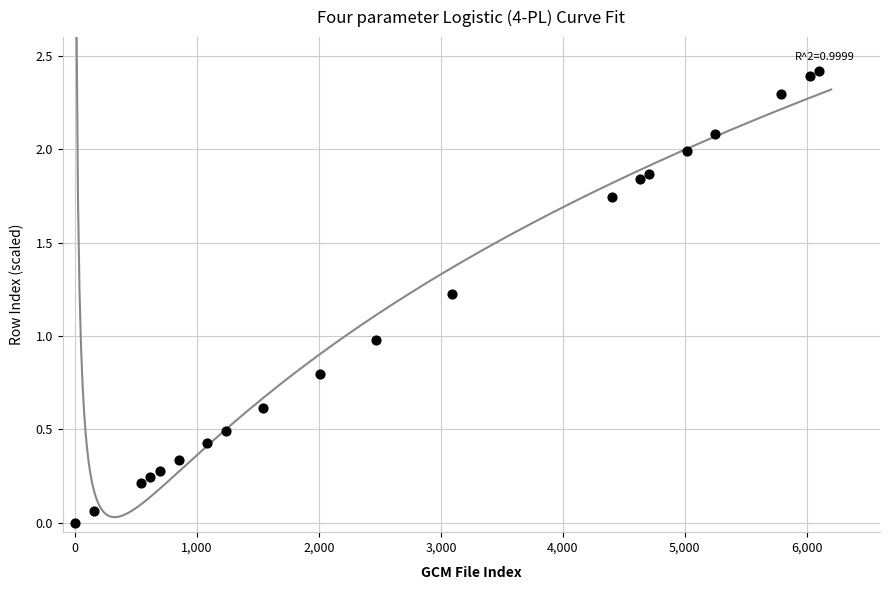

What is the range of X values (max minus min)?

6100.0